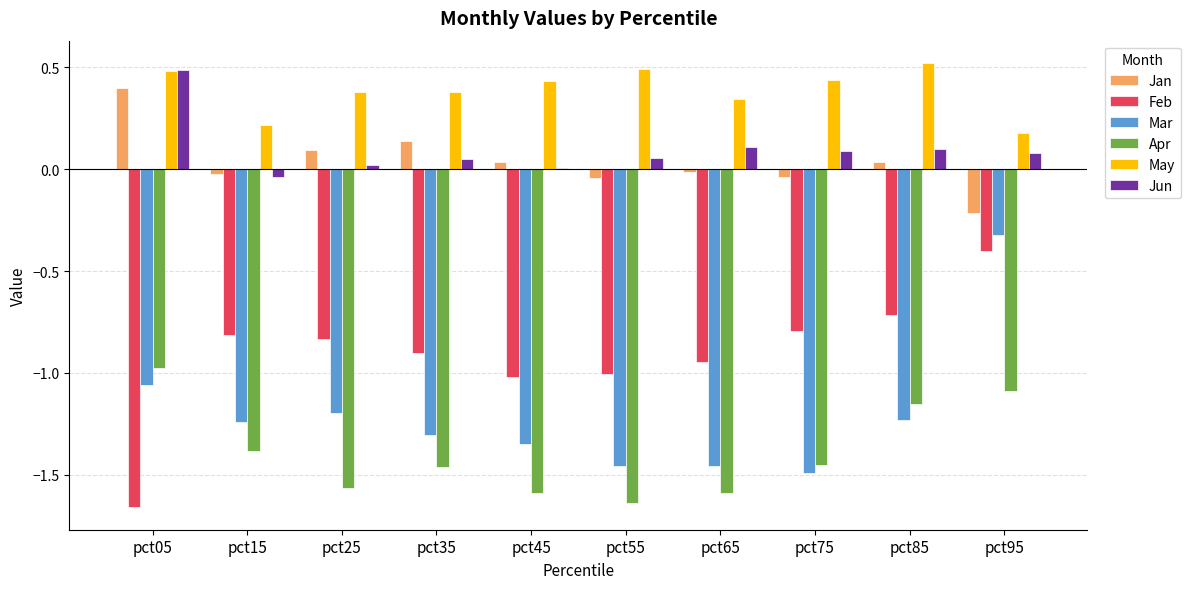

What are all the series names shown in the legend?

Jan, Feb, Mar, Apr, May, Jun